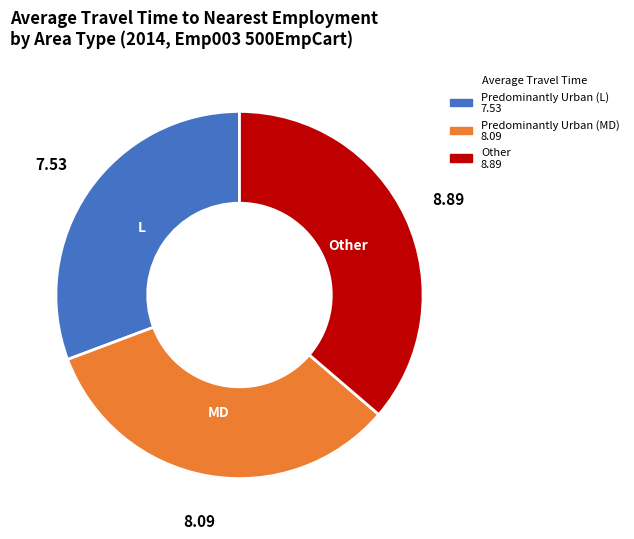

Does any single category account for the majority?

No